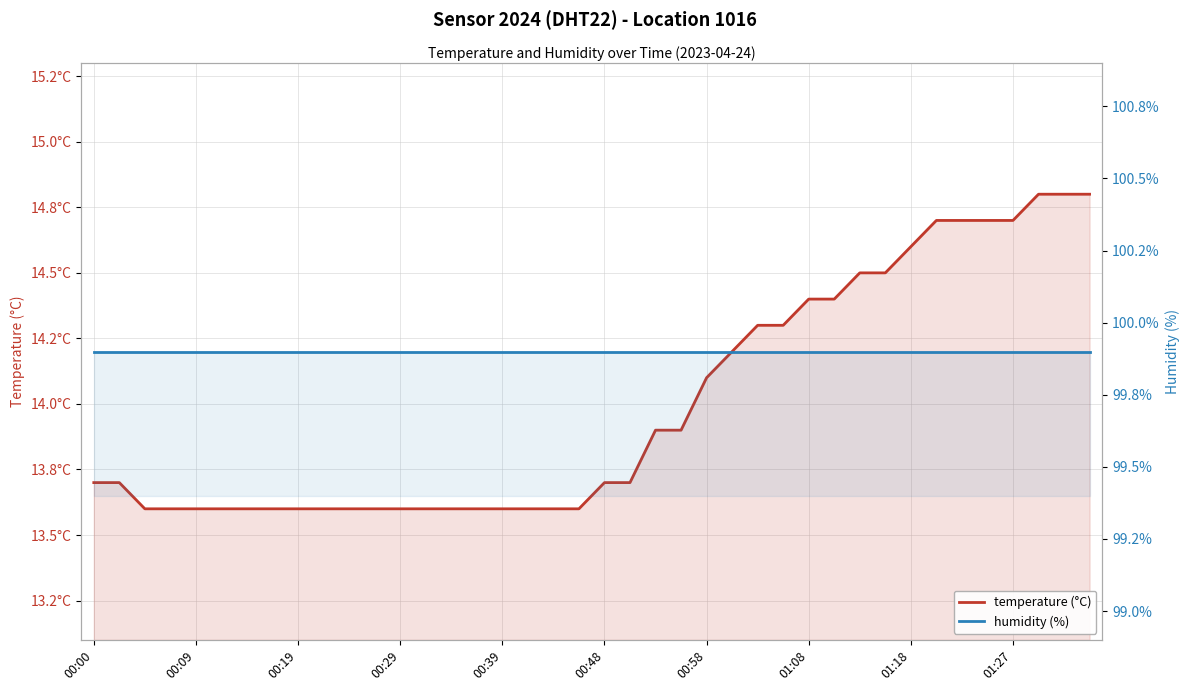

Does the chart display data point markers on the line(s)?

No